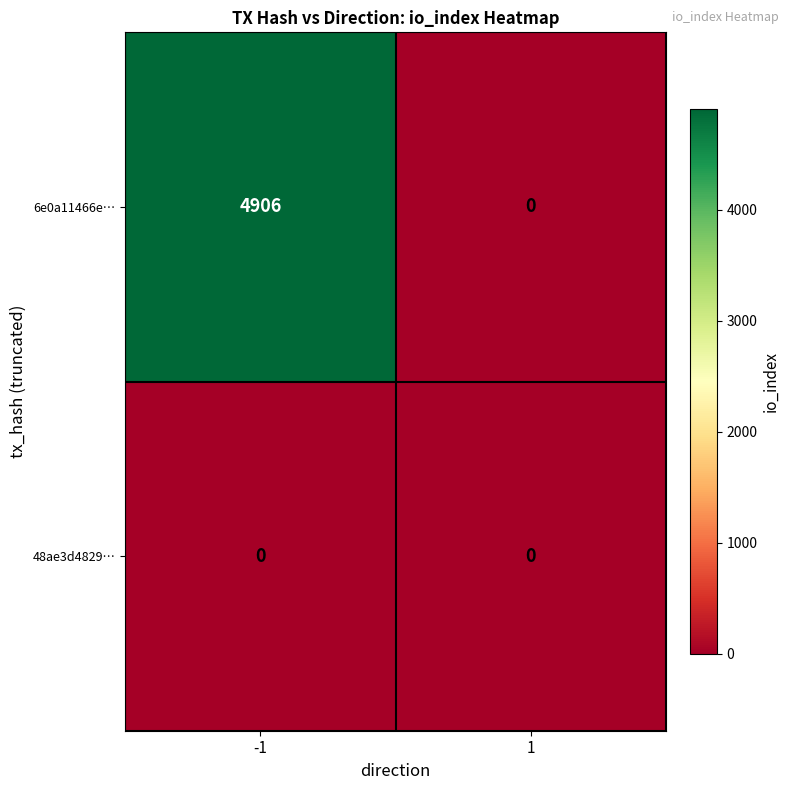

Between -1 and 1, which series saw the biggest shift?

6e0a11466e…